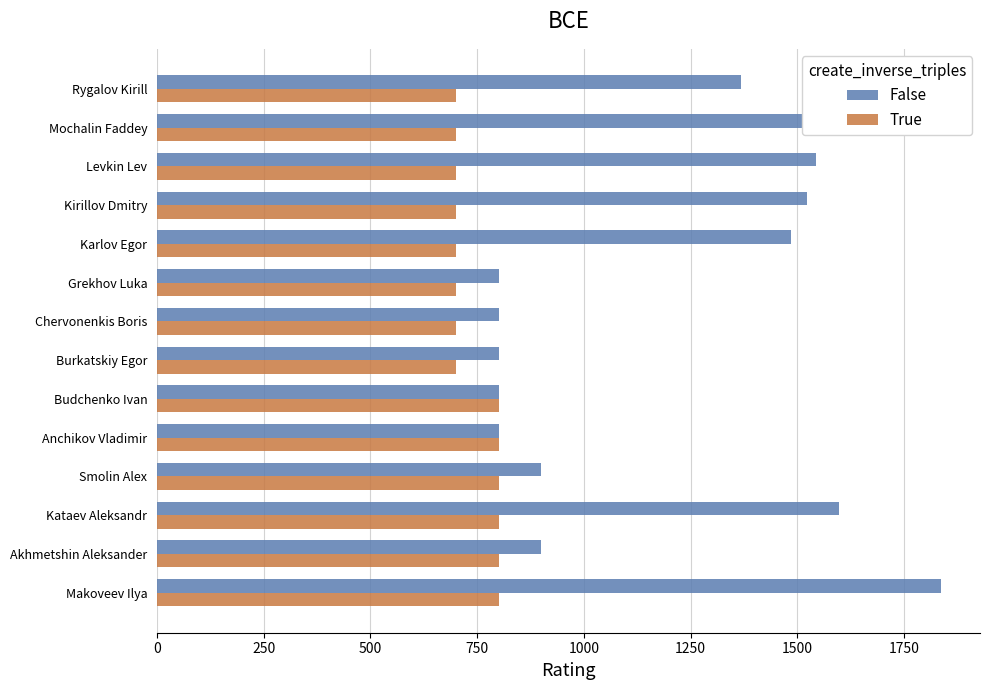

How many True values are between 700 and 800?

14